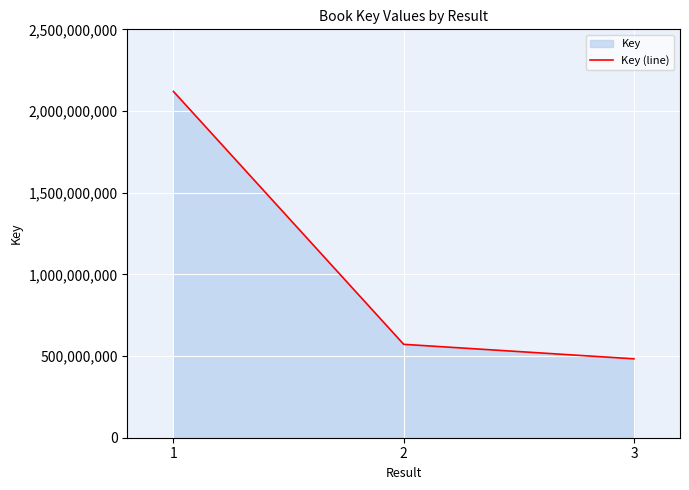

What is the smallest value displayed?

482994080